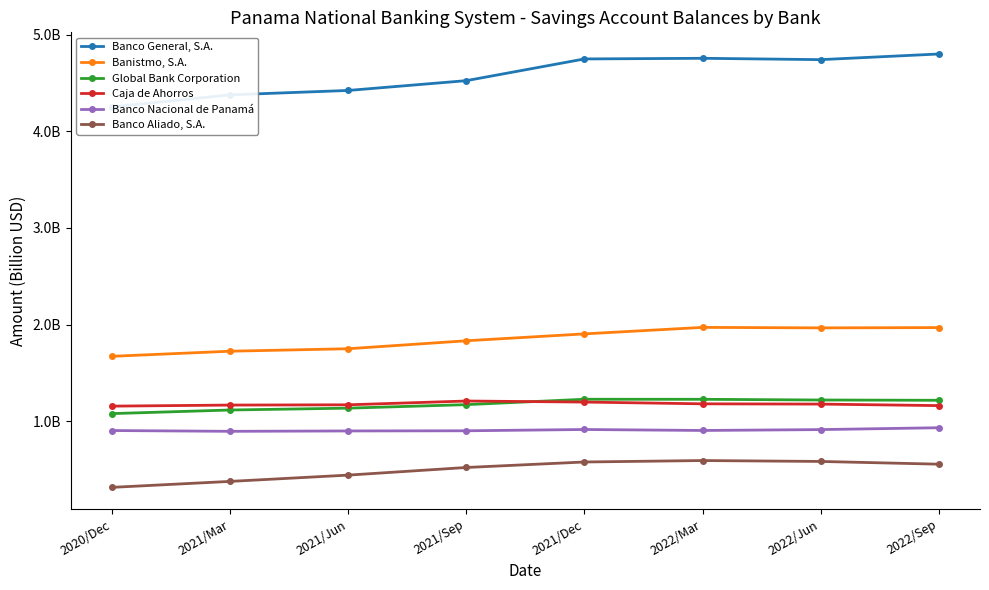

Is the value of Caja de Ahorros at 2020/Dec greater than the value of Banco Aliado, S.A. at 2021/Dec?

Yes